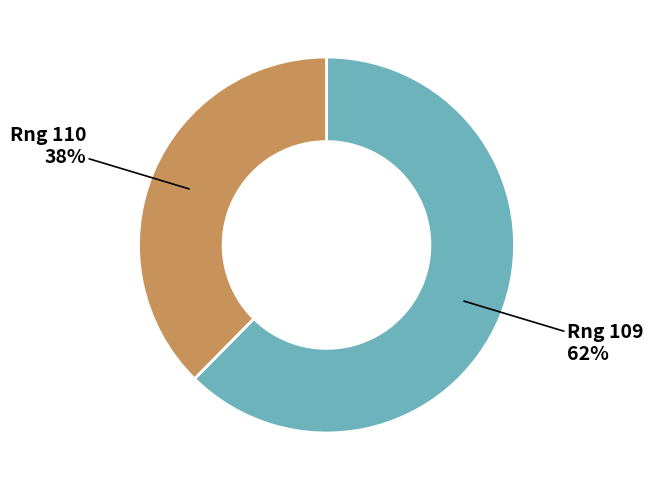

Is there a majority slice in this chart?

Yes